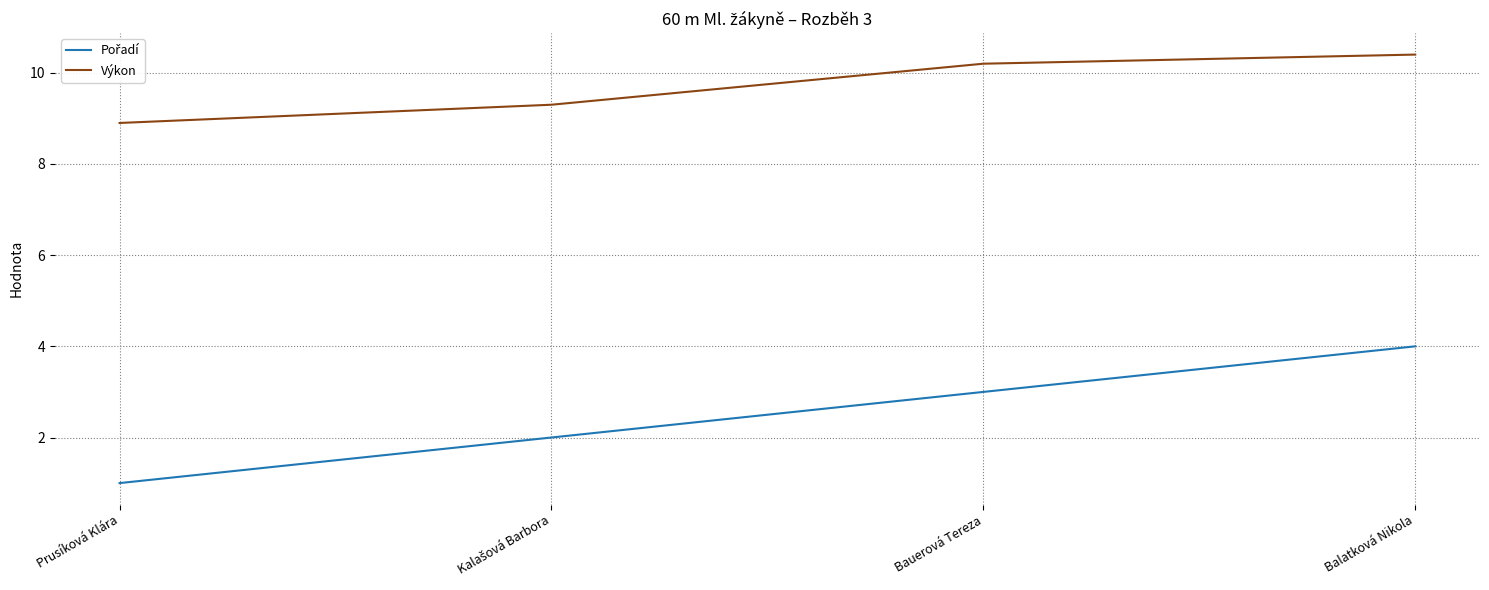

The value of Výkon at Balatková Nikola is 10.4. True or false?

True